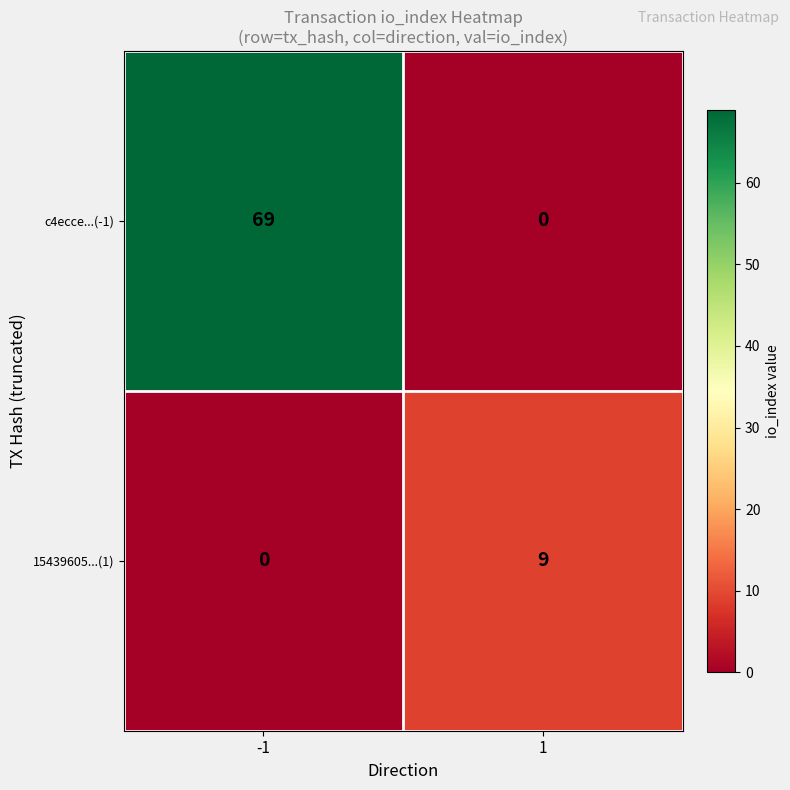

Is it true that 15439605...(1) equals -6 at -1?

False